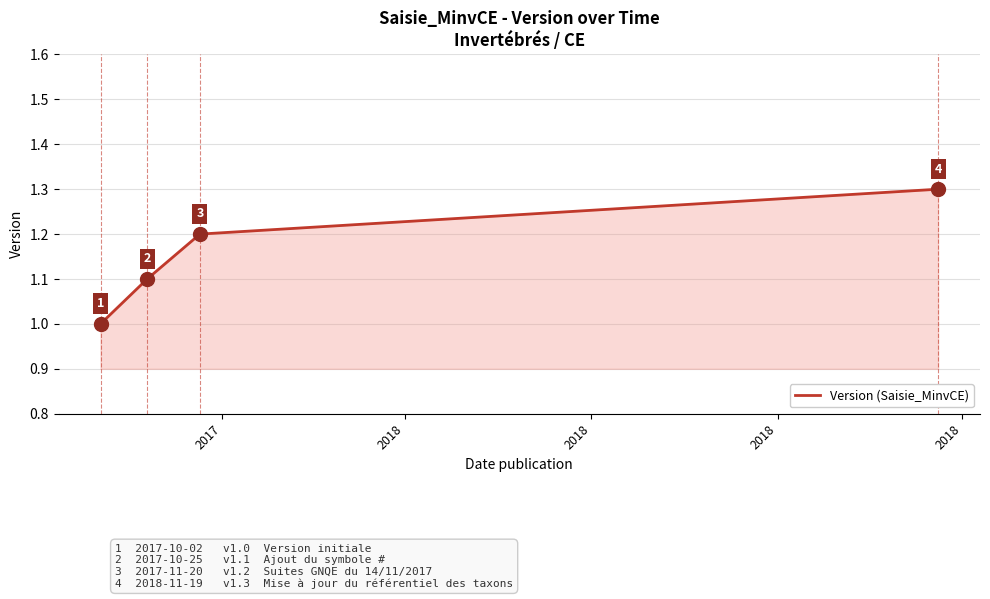

What is the maximum value shown in the chart?

1.3